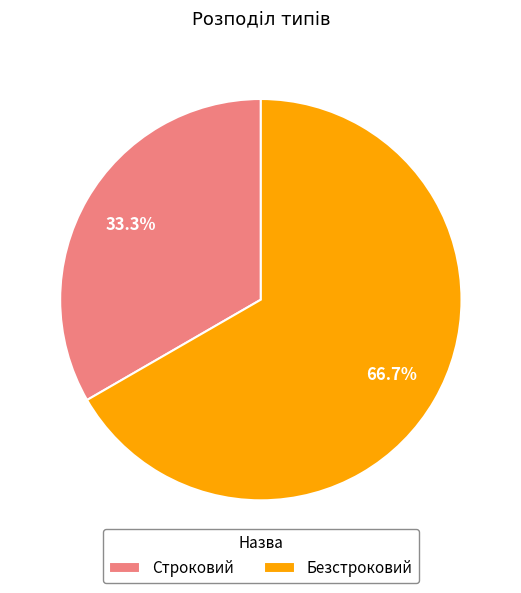

Does Строковий represent more than half of the total?

No